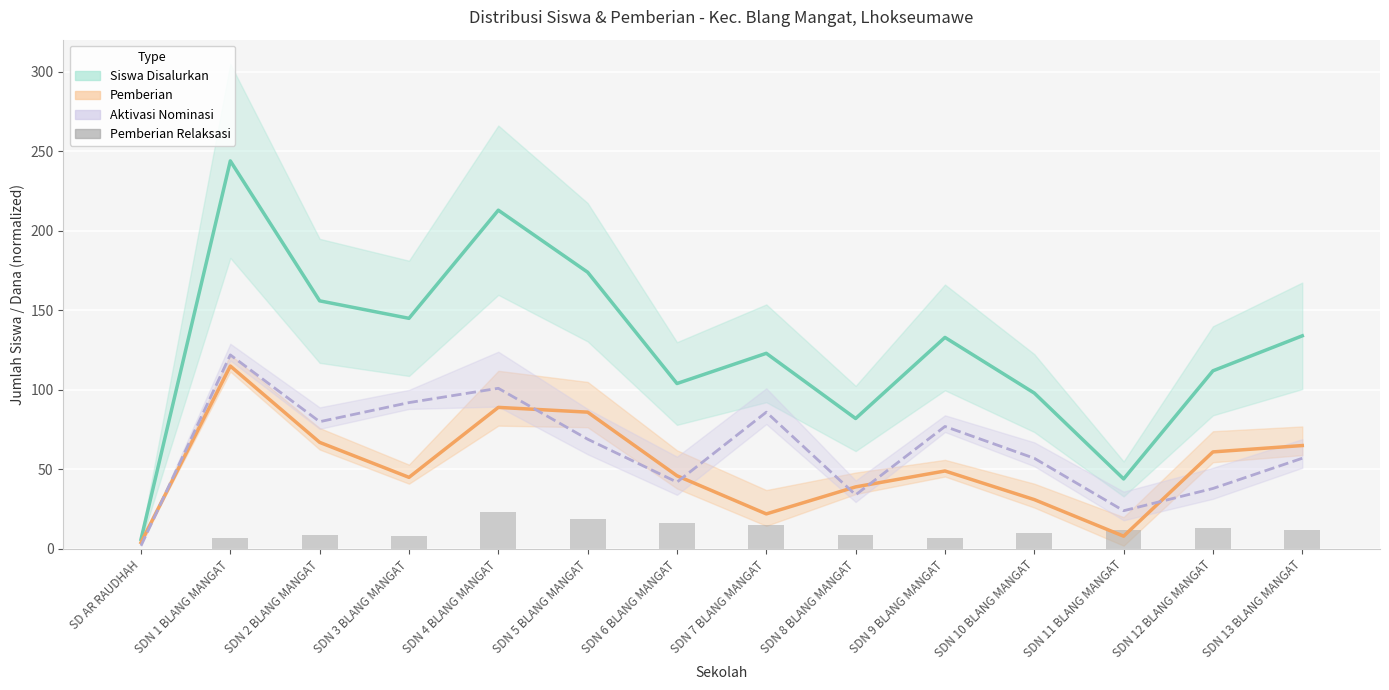

At which label does Siswa Disalurkan (Estimate) first exceed 133?

SDN 1 BLANG MANGAT